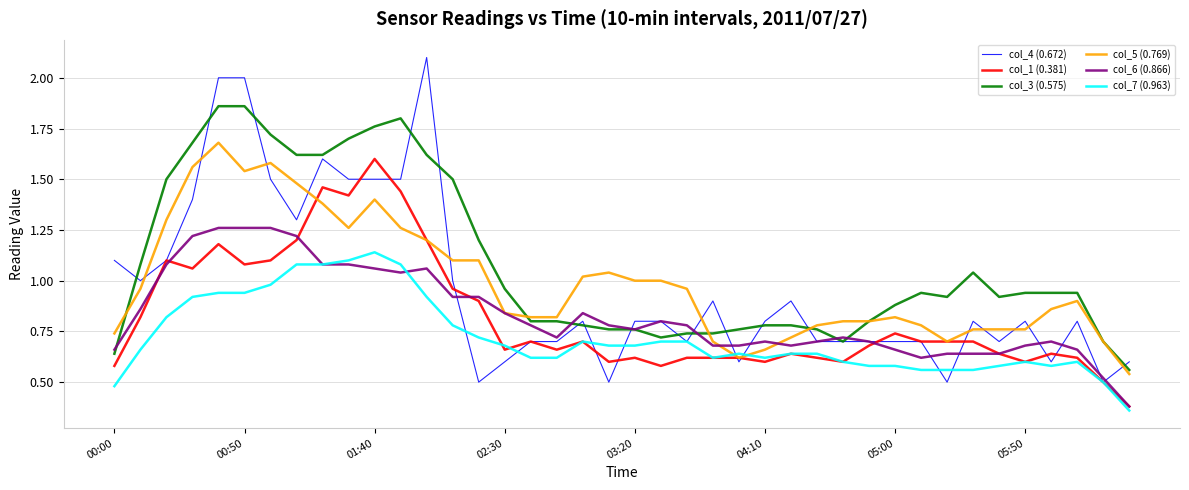

What is the greatest value displayed?

2.1